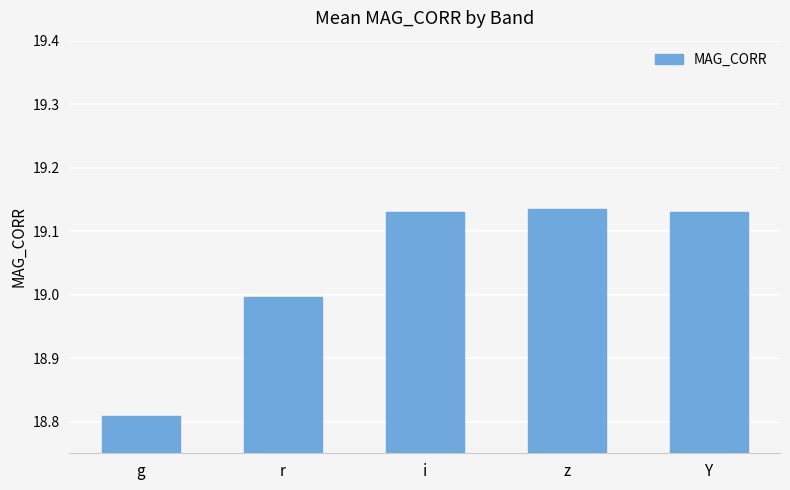

How many data points are above 19?

3